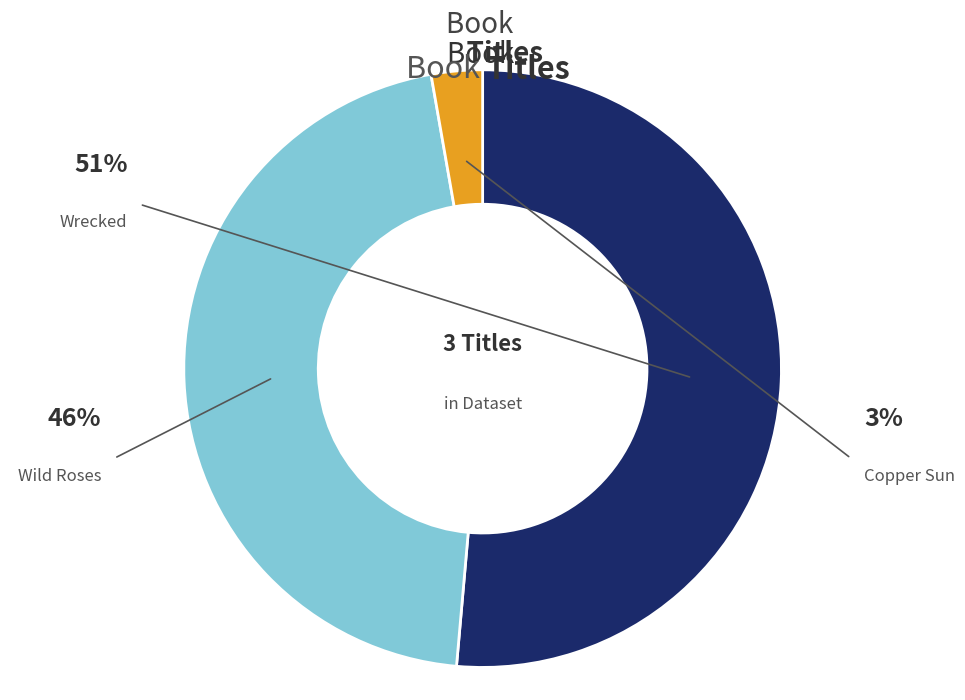

Rank the categories by value from lowest to highest.

Copper Sun, Wild Roses, Wrecked